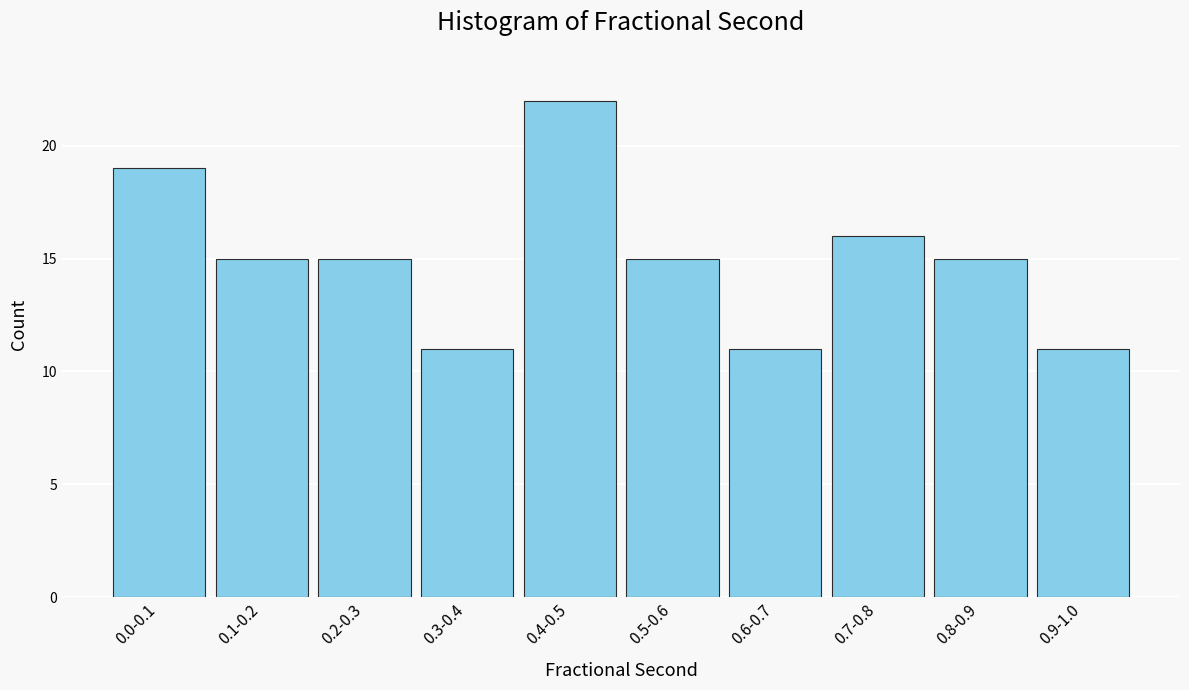

Reading left to right, extract all data points from this chart.

0.0-0.1=19	0.1-0.2=15	0.2-0.3=15	0.3-0.4=11	0.4-0.5=22	0.5-0.6=15	0.6-0.7=11	0.7-0.8=16	0.8-0.9=15	0.9-1.0=11